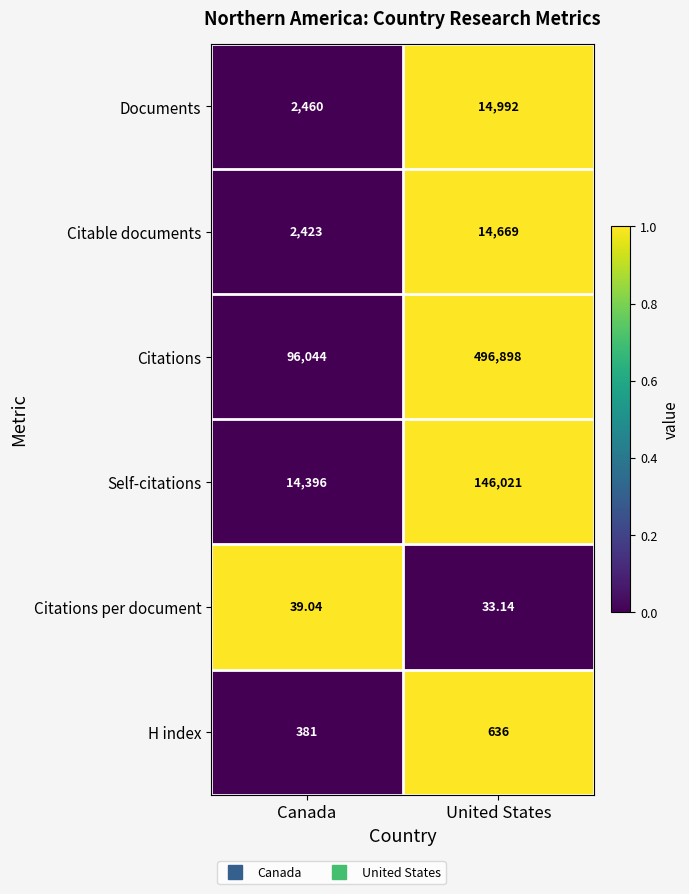

At which label is H index closest to 508?

Canada